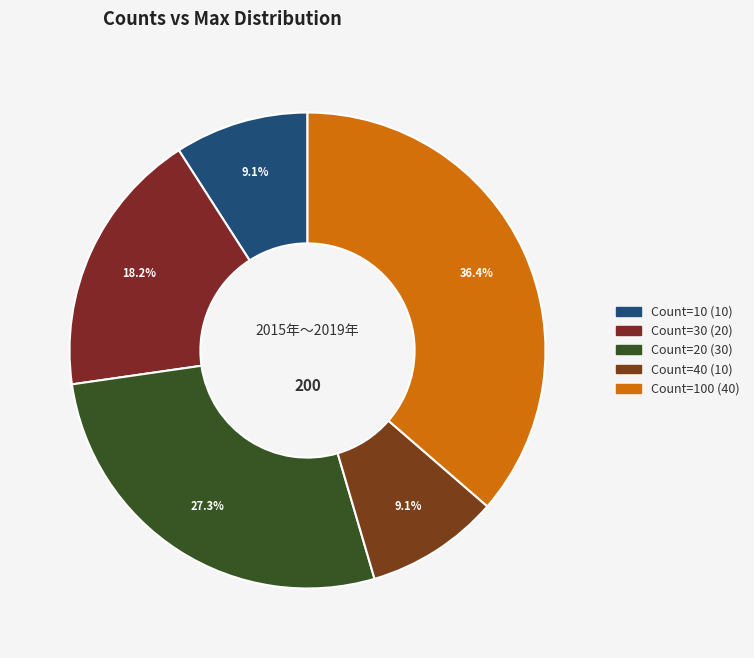

How many segments does this pie chart have?

5